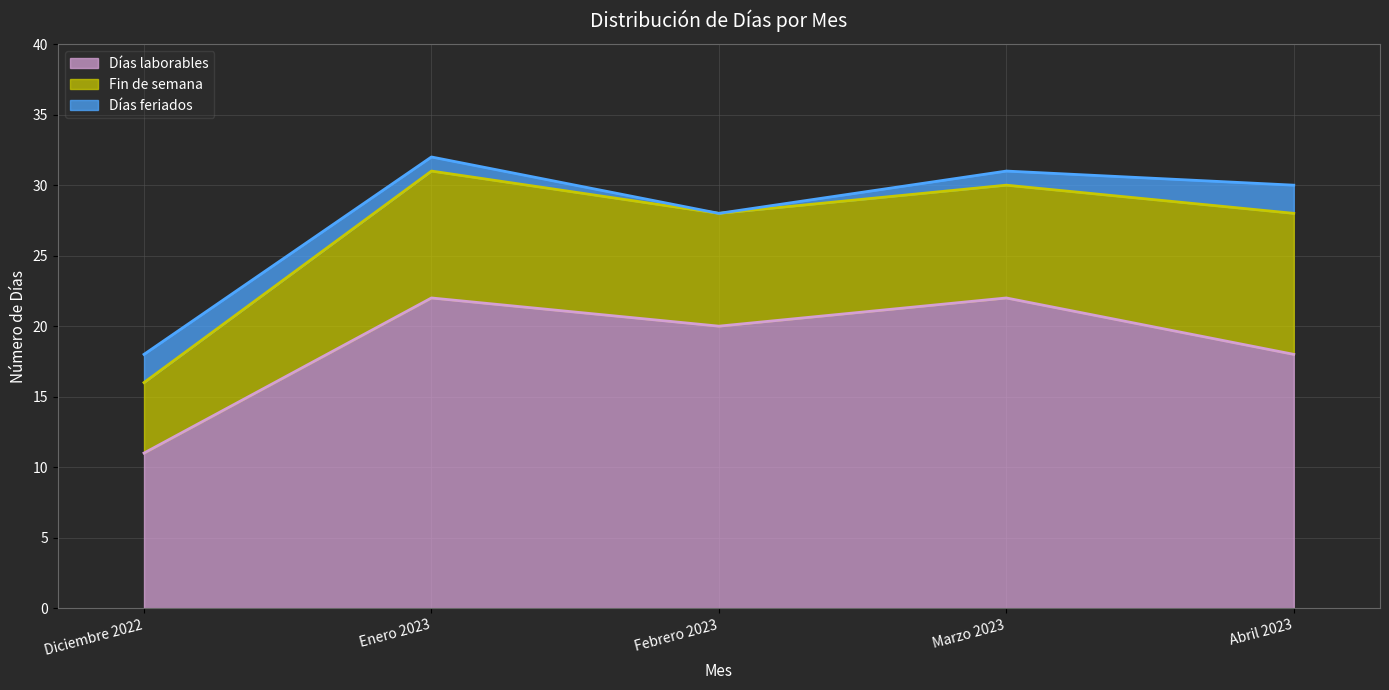

True or false: Días laborables and Fin de semana intersect in this chart.

False